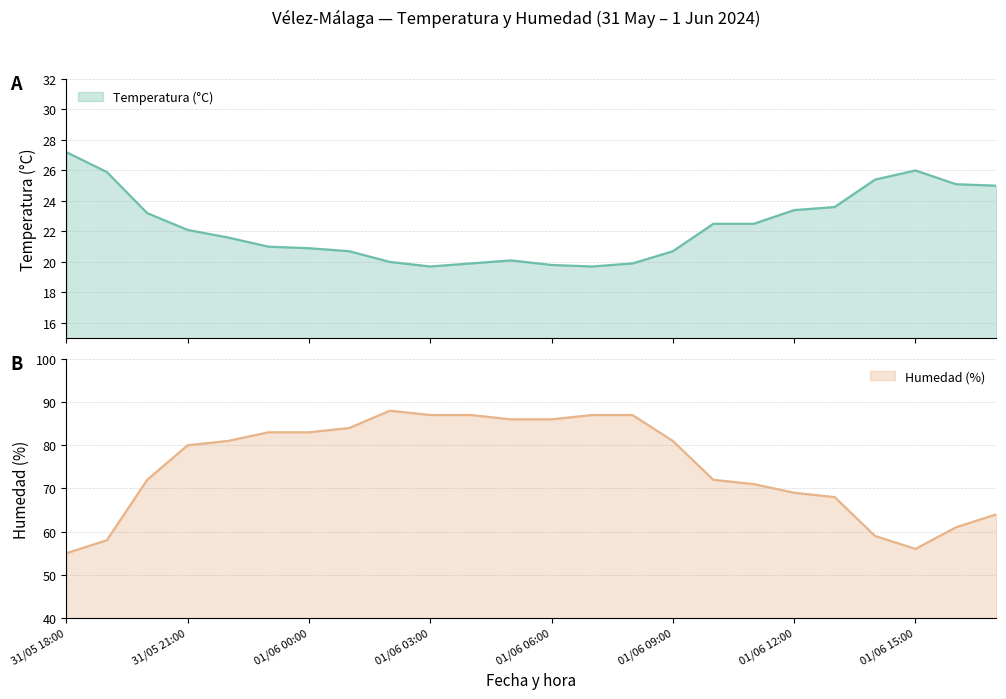

How many series are shown in this chart?

2